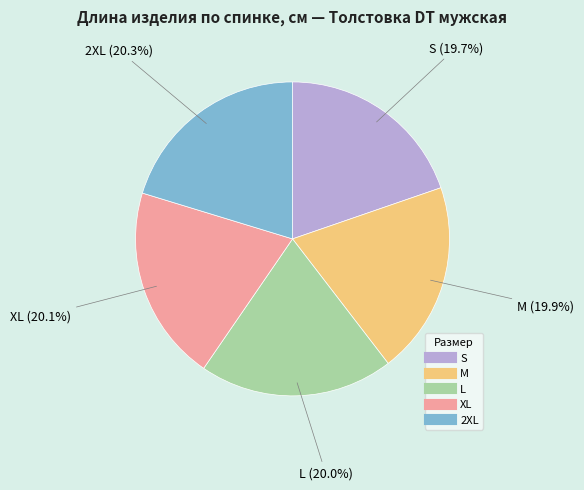

How many slices are in this pie chart?

5